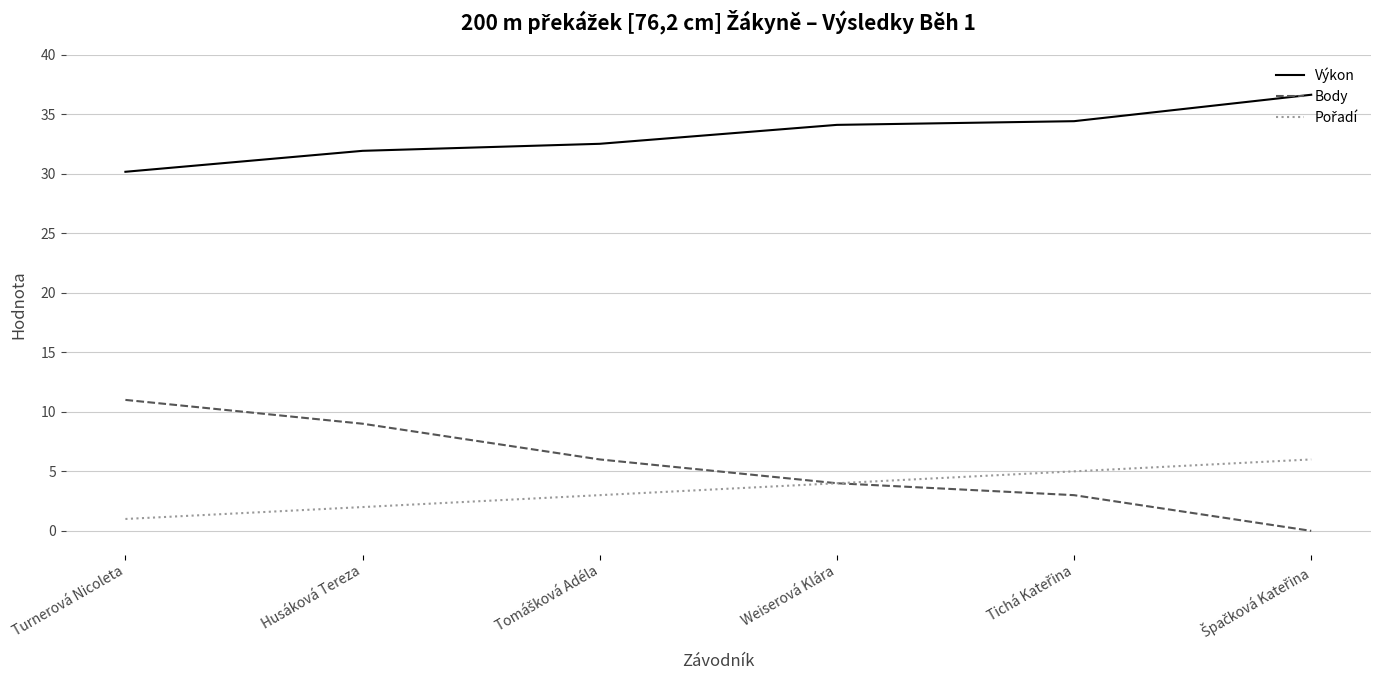

How many series are shown in this chart?

3